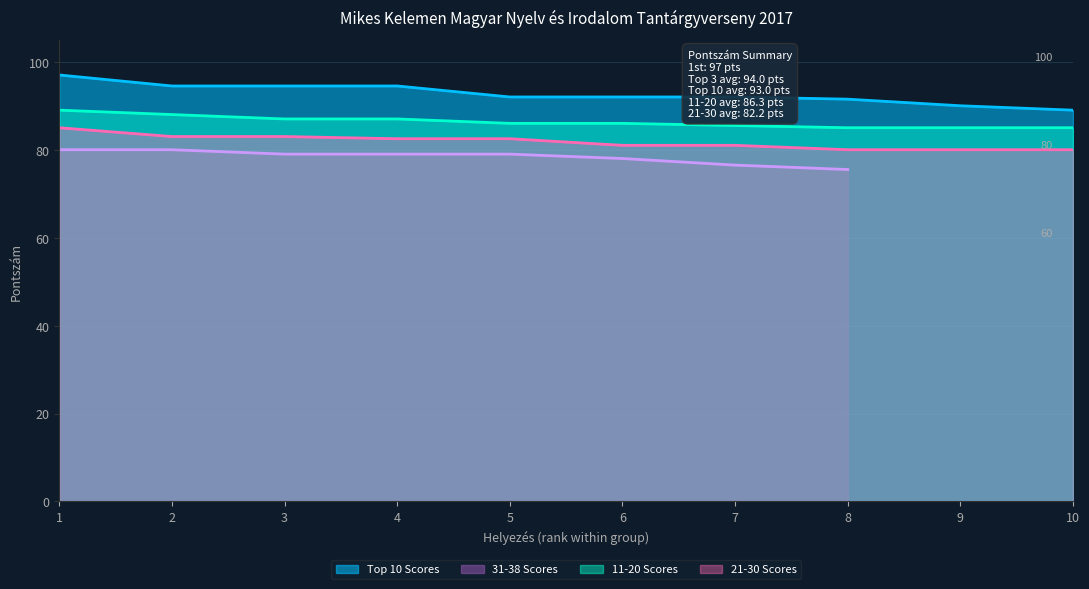

At which label is 11-20 Scores closest to 87?

3